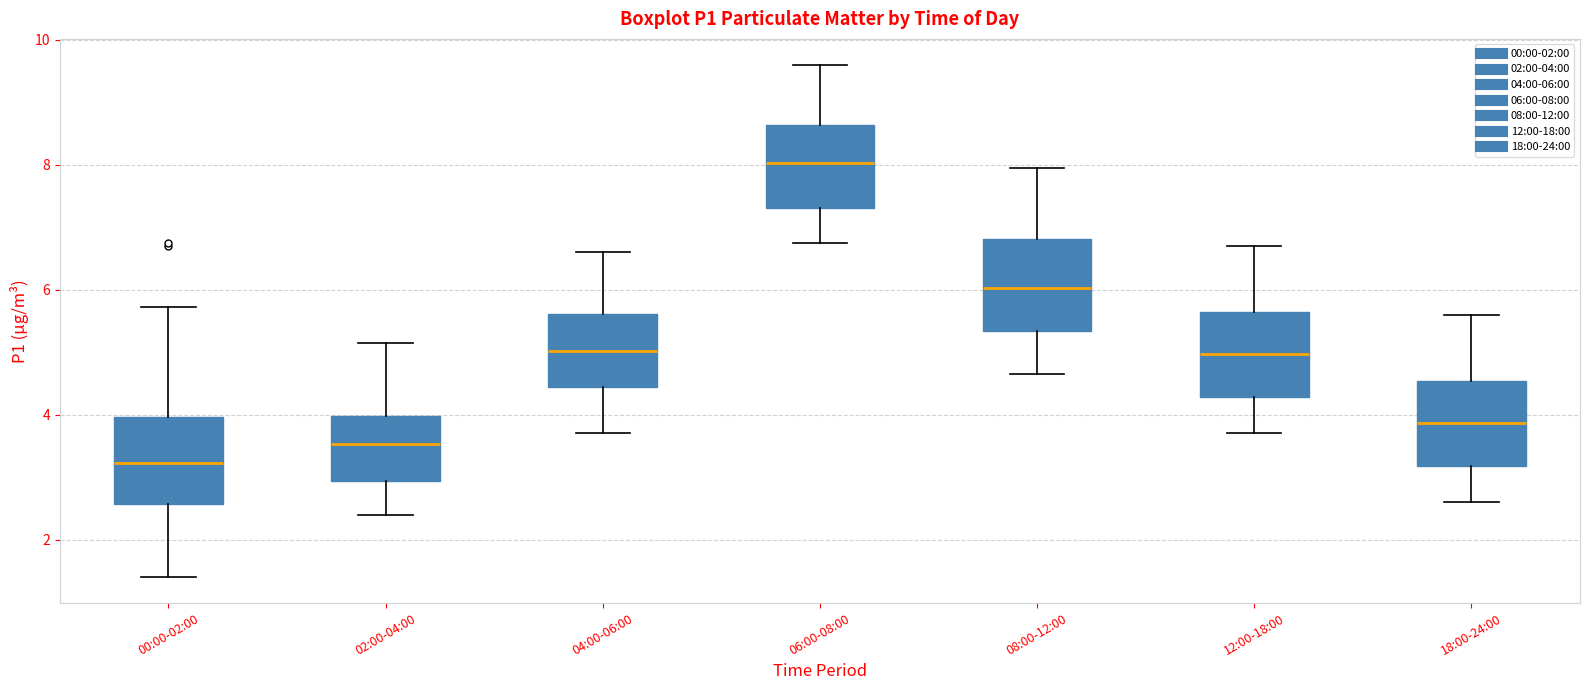

Which box's median line is the highest?

06:00-08:00